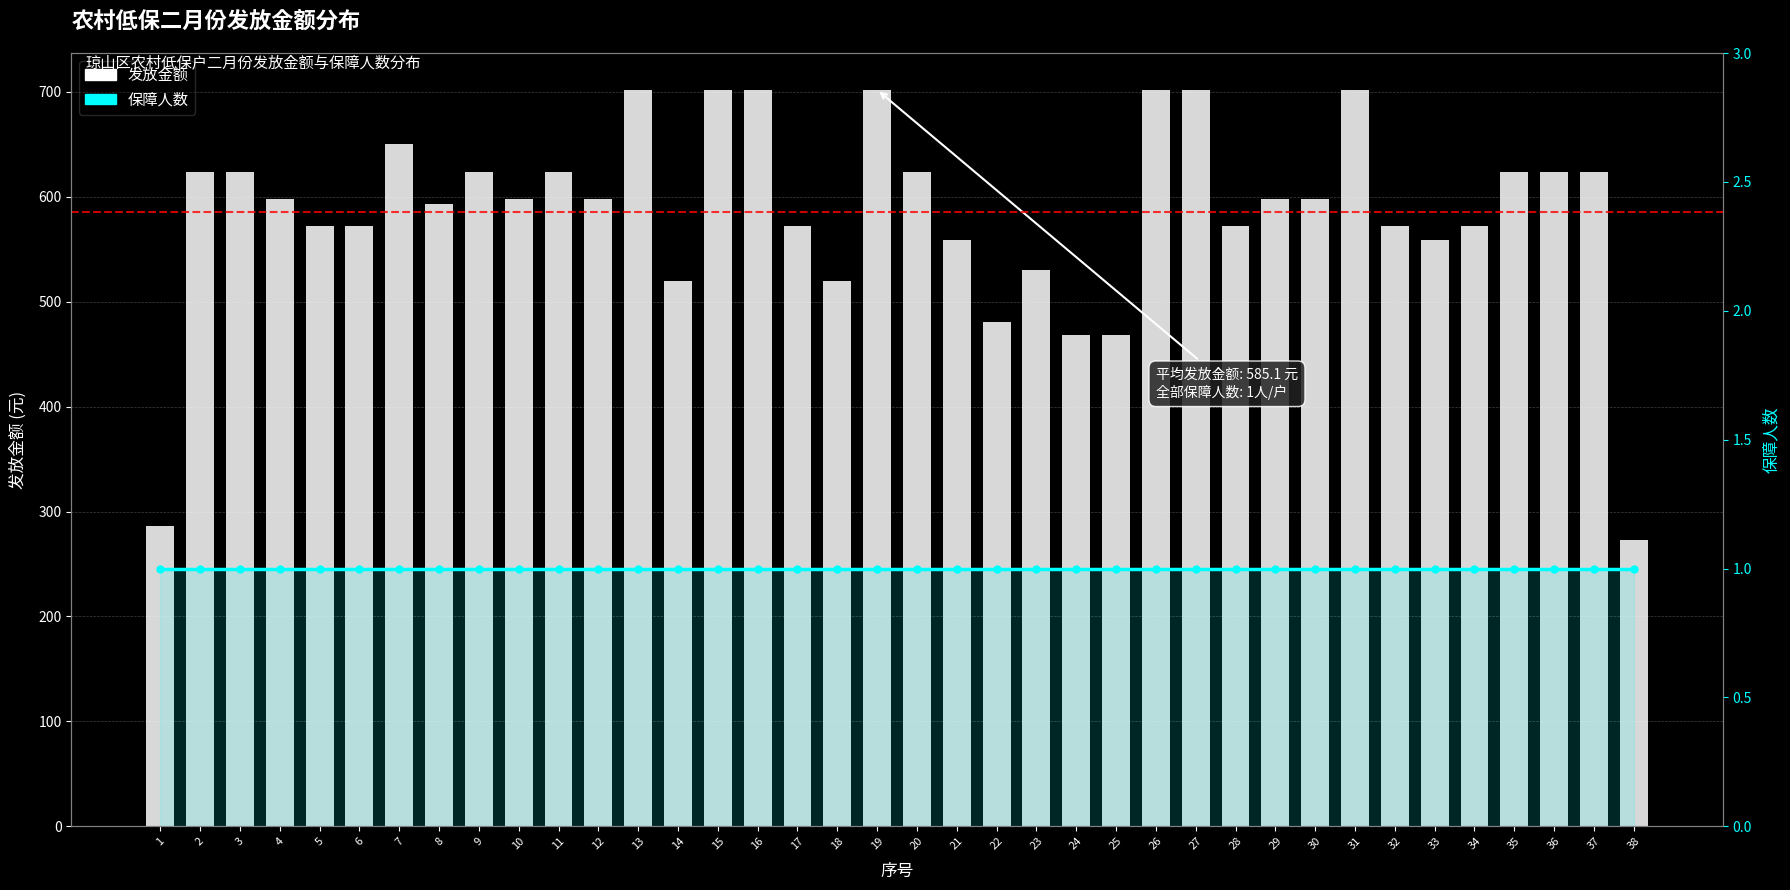

Which series has the largest total across all categories?

发放金额